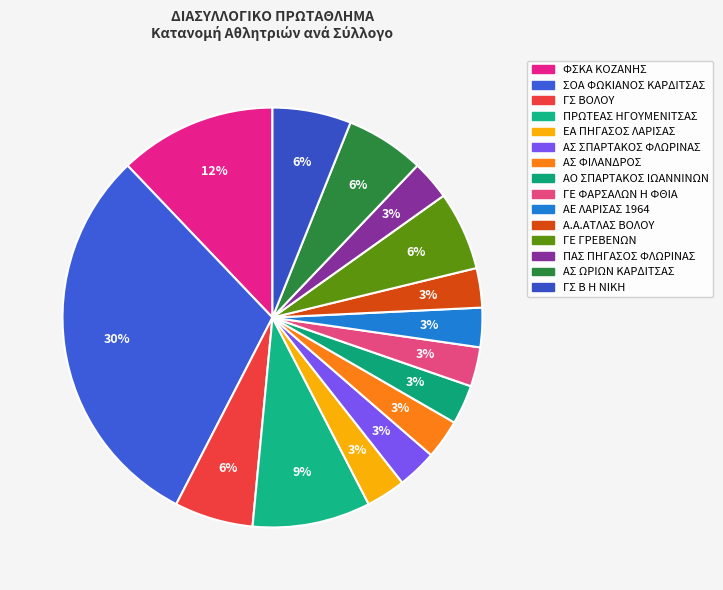

True or false: ΓΣ Β Η ΝΙΚΗ accounts for 1% of the total.

False